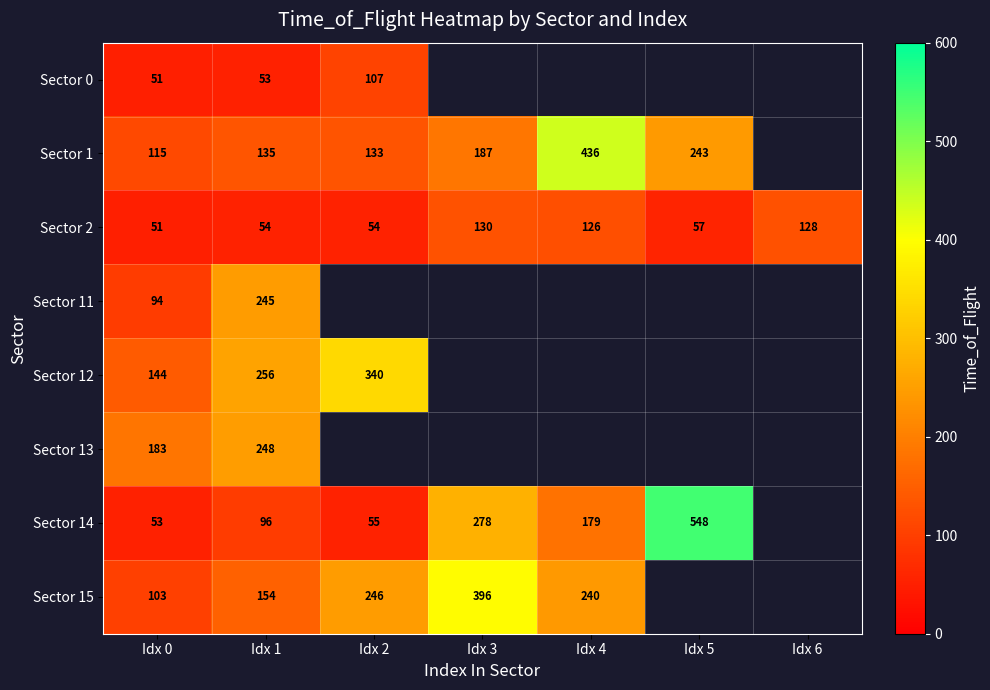

True or false: Sector 1 has a value of 200.0 at Idx 1.

False